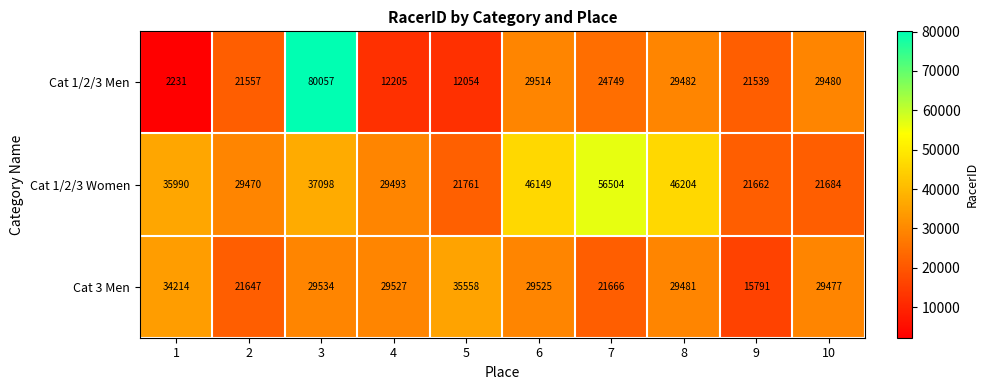

Which label corresponds to the smallest value in the chart?

1